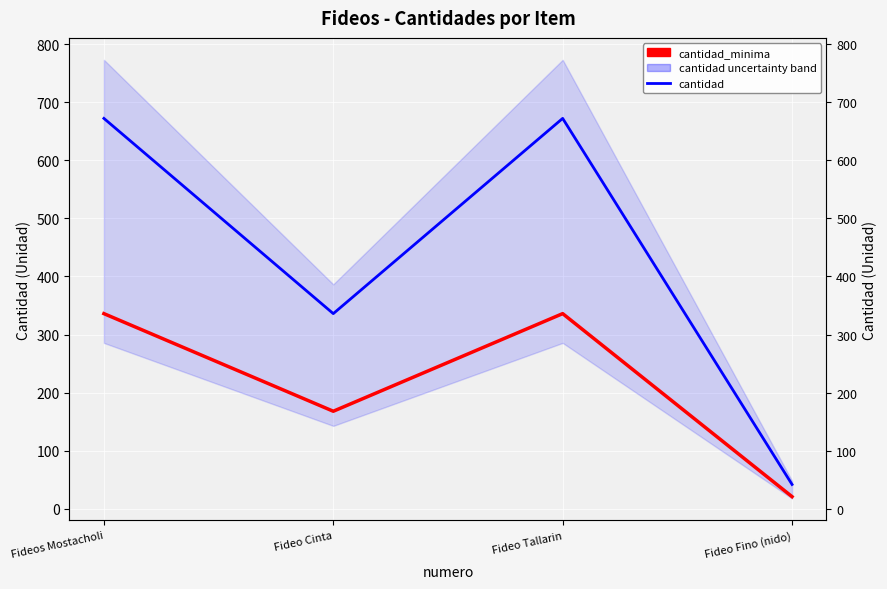

What is the label of the 1st point from the left?

Fideos Mostacholi